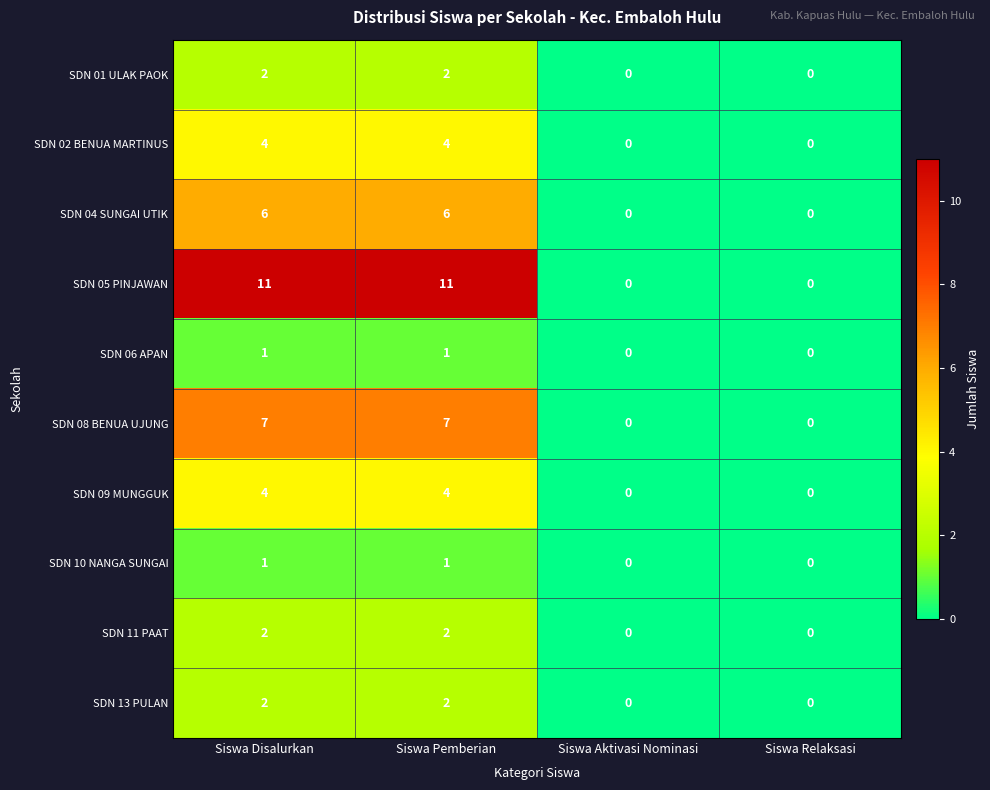

What is the maximum value shown in the chart?

11